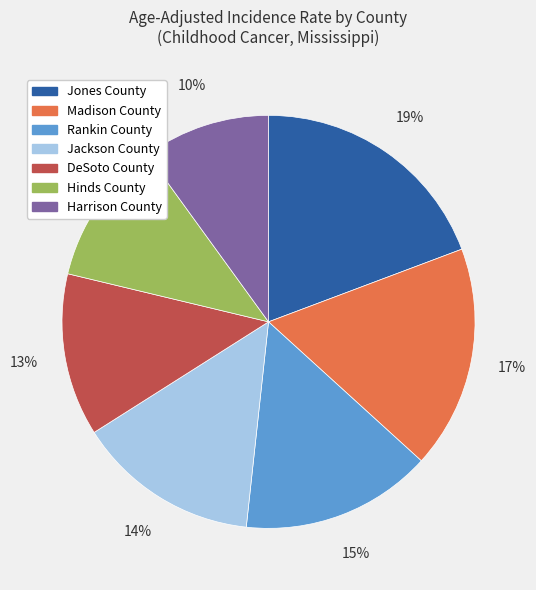

What percentage is the Jackson County slice, to the nearest percent?

14%